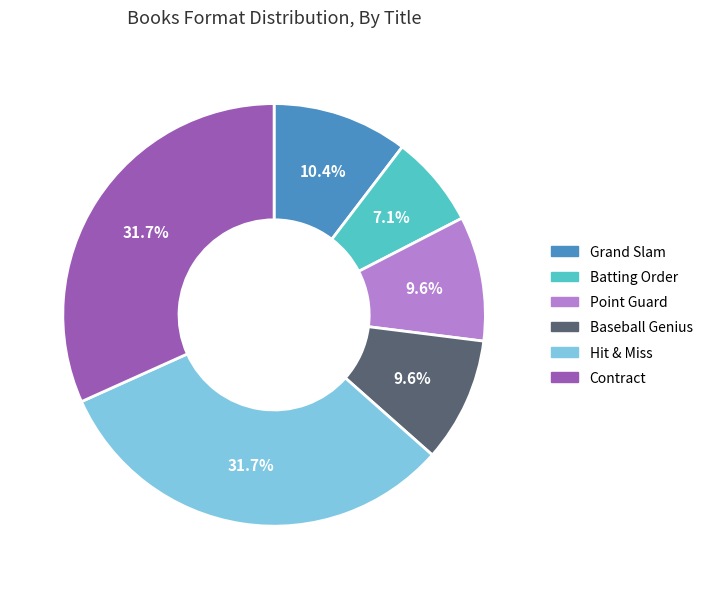

The Contract slice represents 20% of the pie. True or false?

False